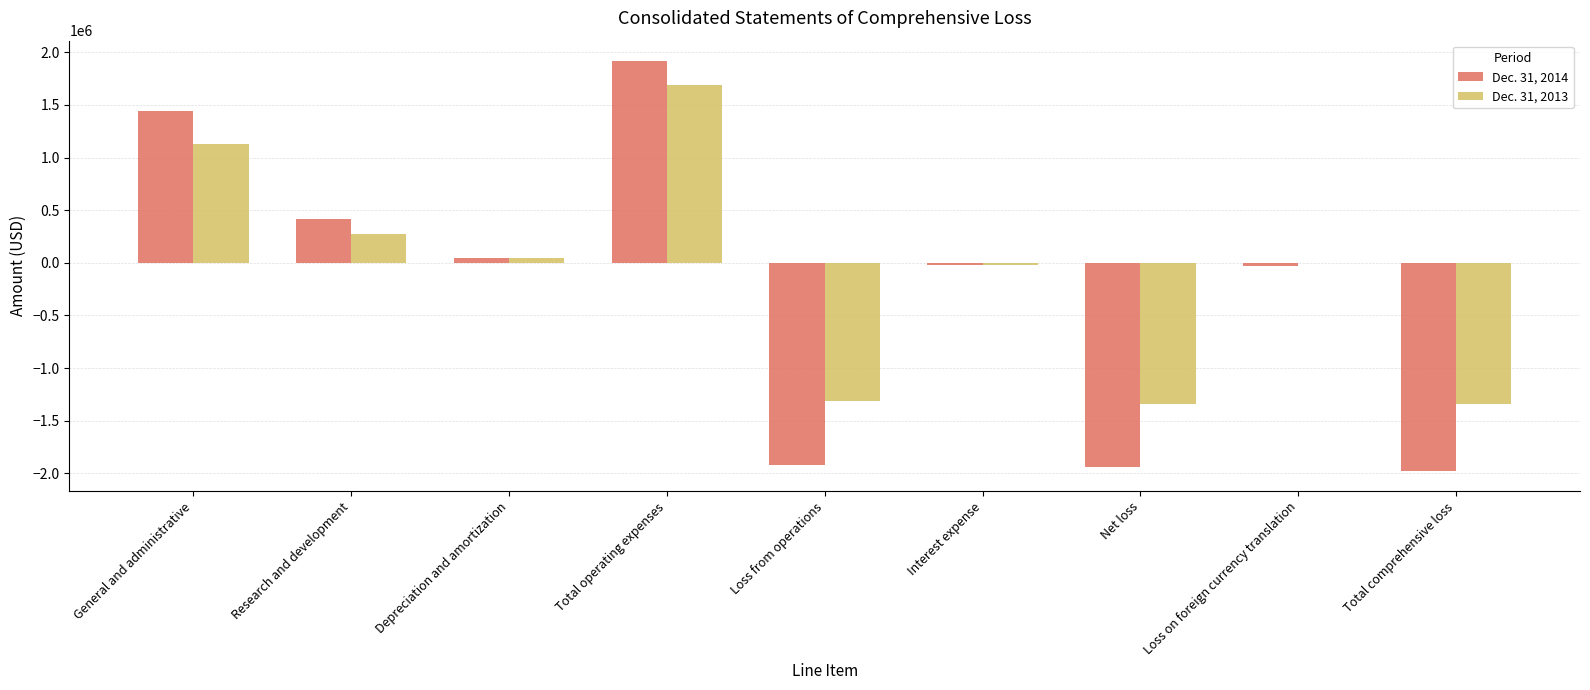

True or false: Dec. 31, 2013 has a value of -1311750 at Loss from operations.

True